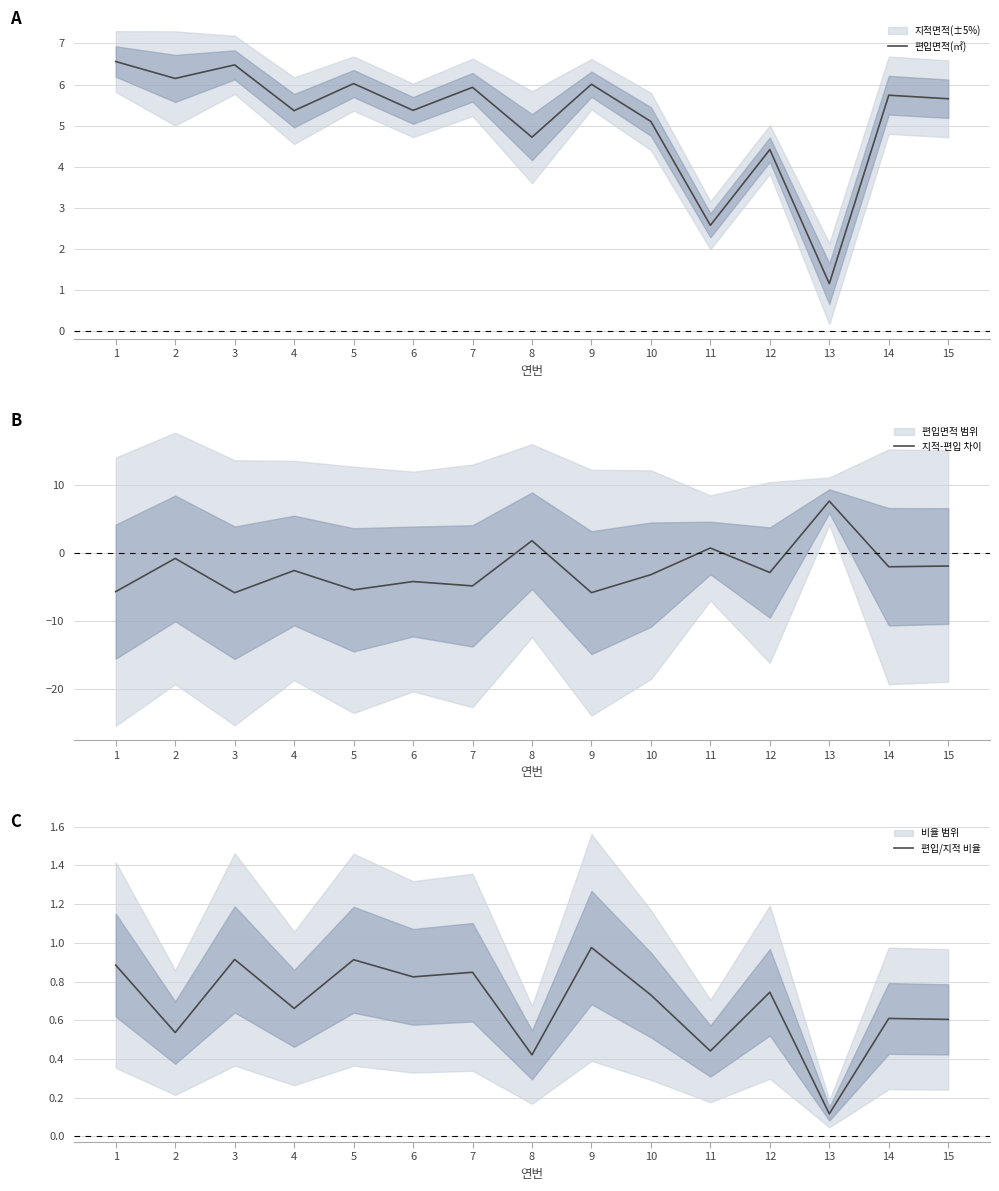

Reading left to right, what are all the values shown in this chart?

편입면적(㎡): 1=6.6	2=6.1	3=6.5	4=5.4	5=6.0	6=5.4	7=5.9	8=4.7	9=6.0	10=5.1	11=2.6	12=4.4	13=1.2	14=5.7	15=5.7
지적-편입 차이: 1=-5.7	2=-0.8	3=-5.9	4=-2.6	5=-5.4	6=-4.2	7=-4.9	8=1.8	9=-5.9	10=-3.2	11=0.7	12=-2.9	13=7.6	14=-2.1	15=-2.0
편입/지적 비율: 1=0.9	2=0.5	3=0.9	4=0.7	5=0.9	6=0.8	7=0.8	8=0.4	9=1.0	10=0.7	11=0.4	12=0.7	13=0.1	14=0.6	15=0.6